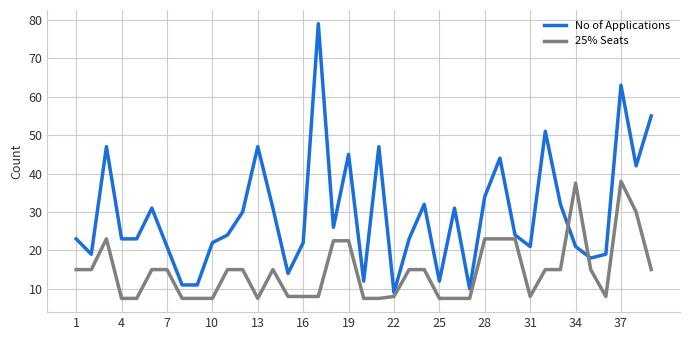

Which series has the largest total across all categories?

No of Applications